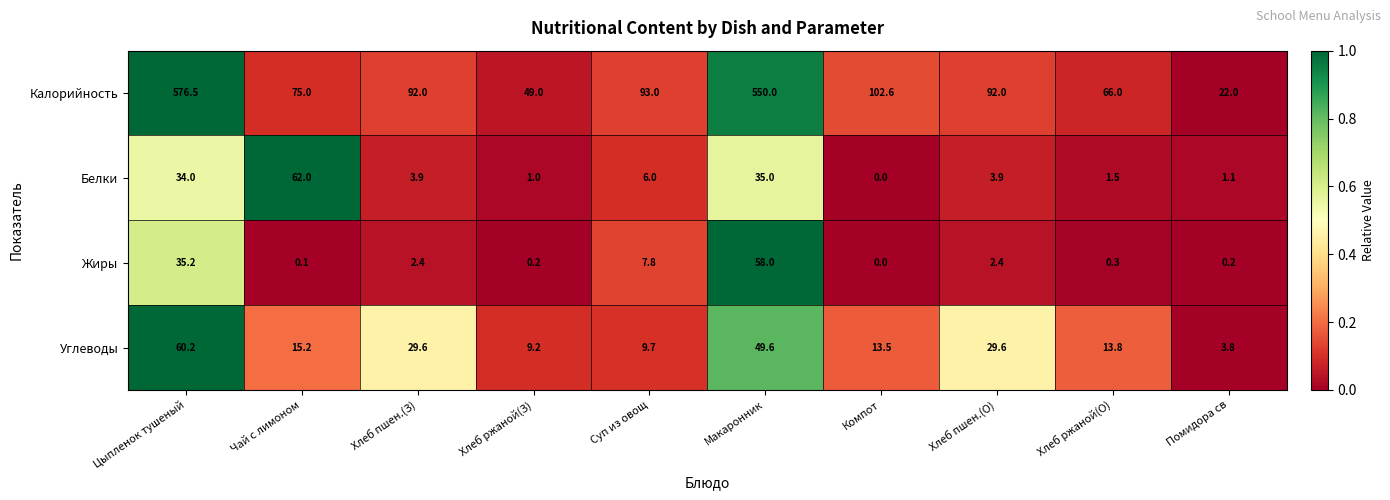

What is the total value across all series at Цыпленок тушеный?

705.9